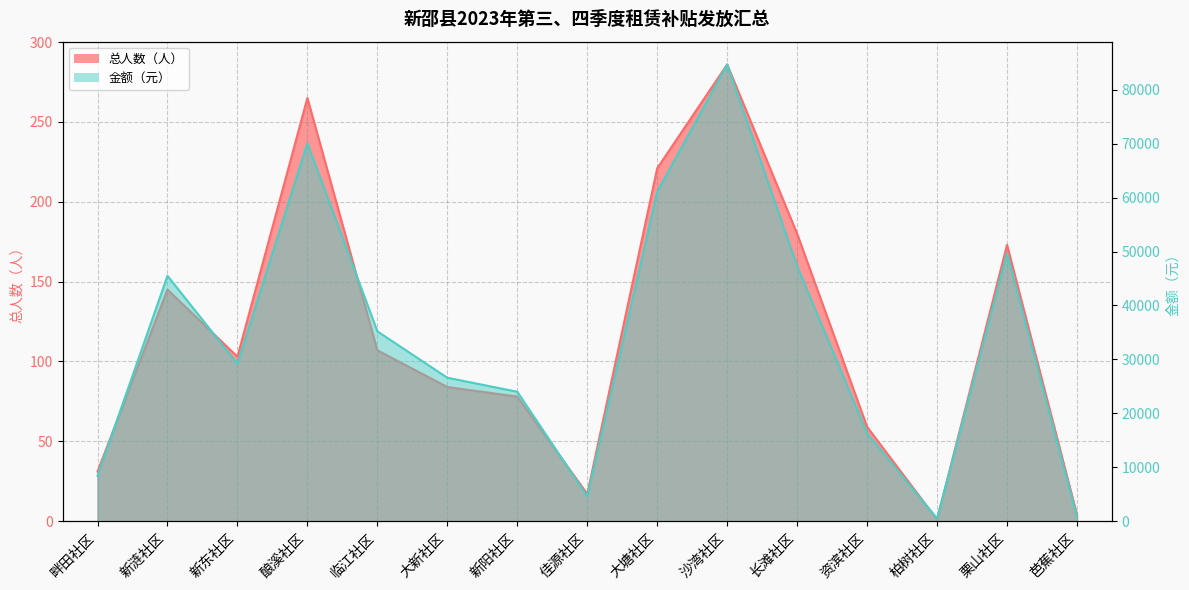

In 金额（元）, how many points are higher than both neighbors (excluding endpoints)?

4